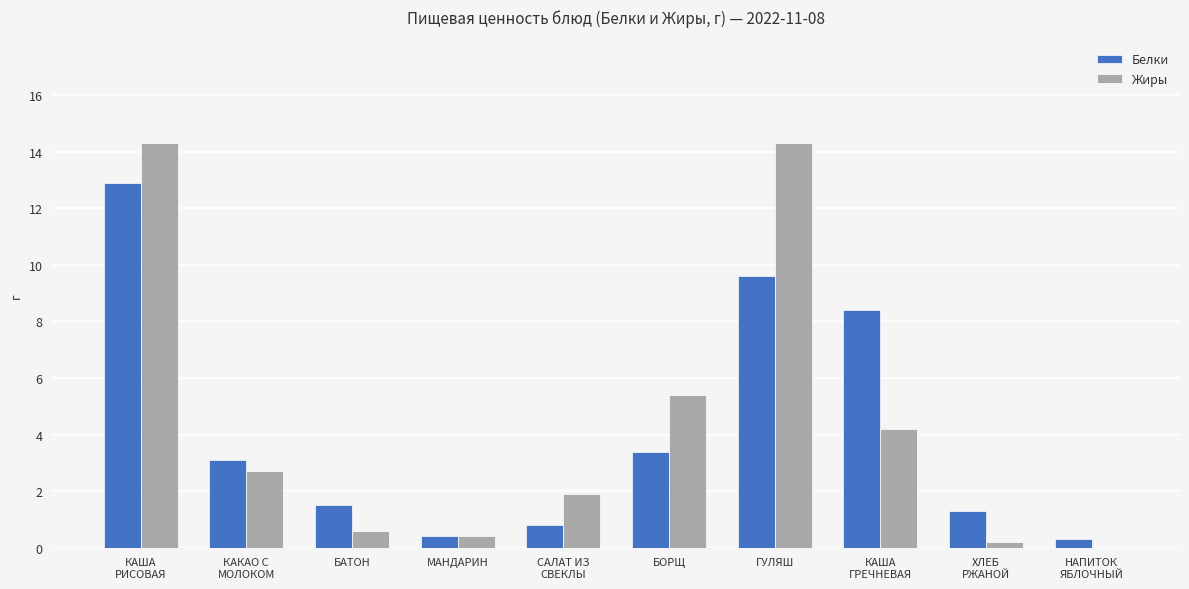

What is the sum of all Жиры values?

44.0